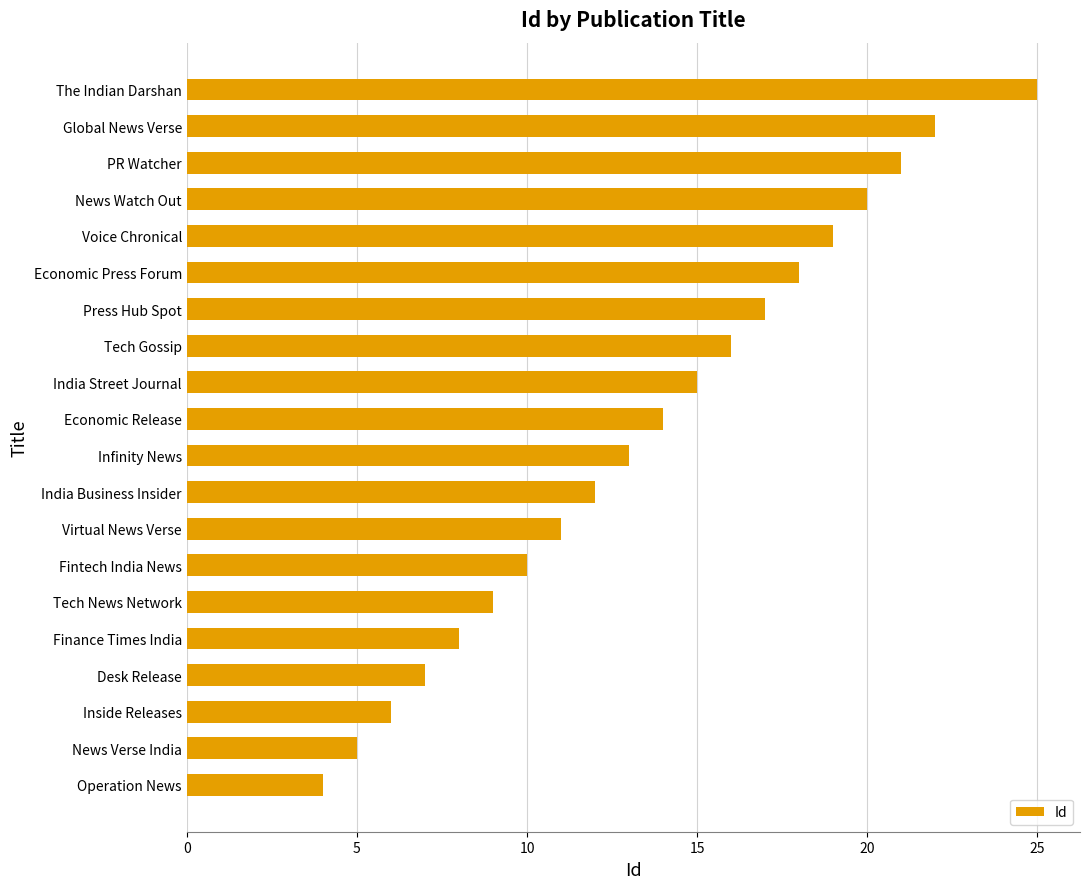

What is the smallest value displayed?

4